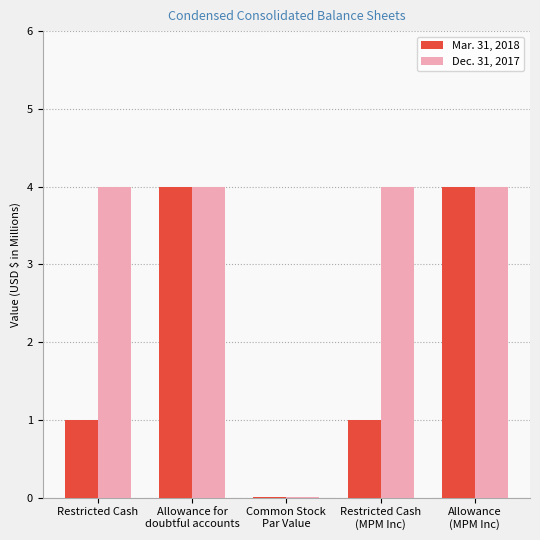

Read the Mar. 31, 2018 value at Allowance for
doubtful accounts.

4.0